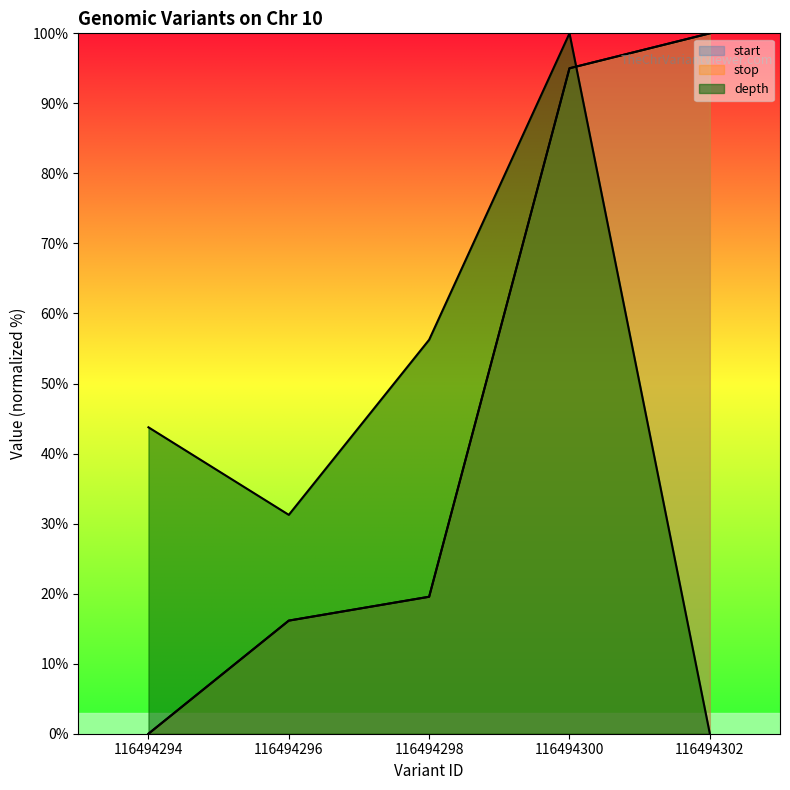

What is the value of the depth point at the 3rd from the left?

56.2